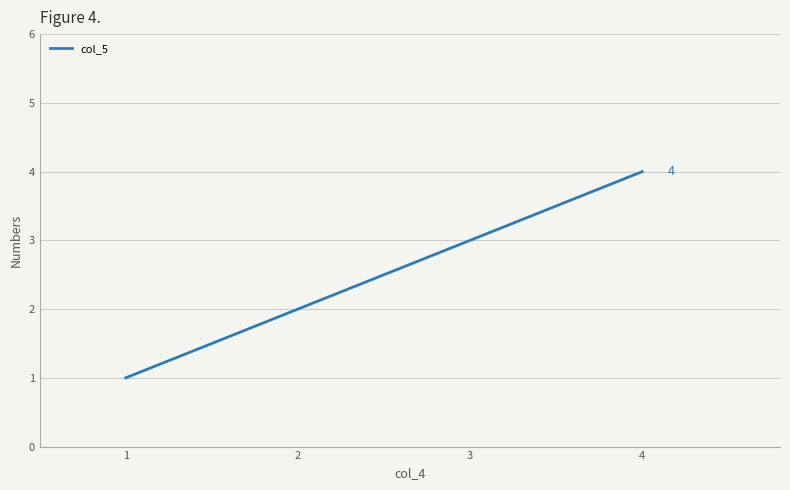

List the labels in order of value, largest first.

4, 3, 2, 1